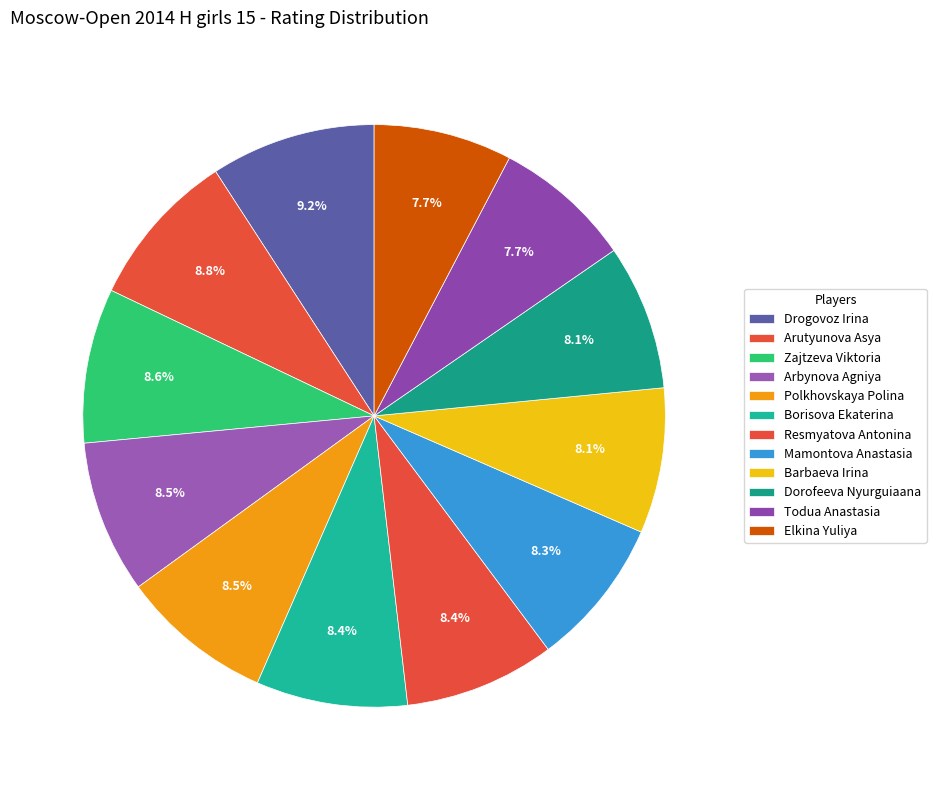

Between Polkhovskaya Polina and Barbaeva Irina, which is larger?

Polkhovskaya Polina